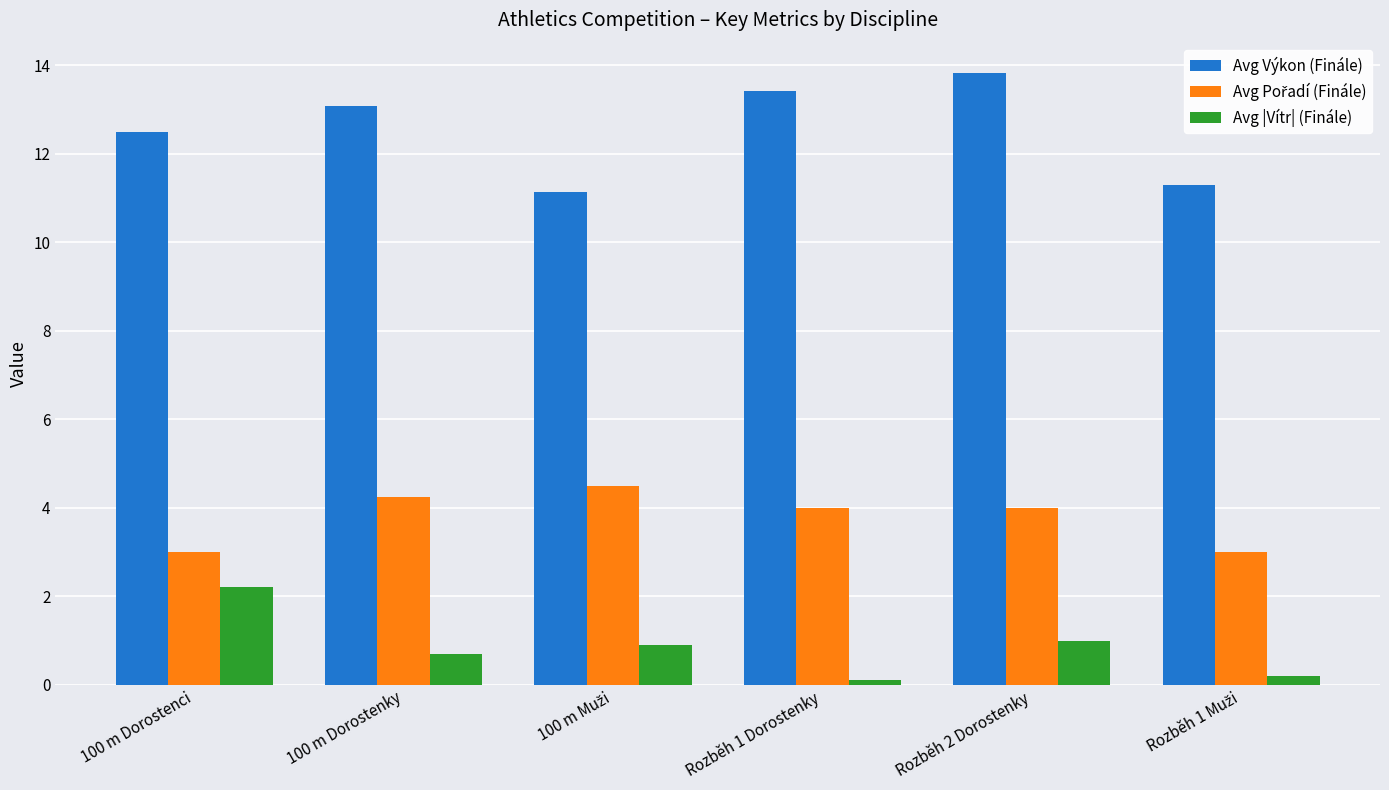

How many bars are there in each group?

3